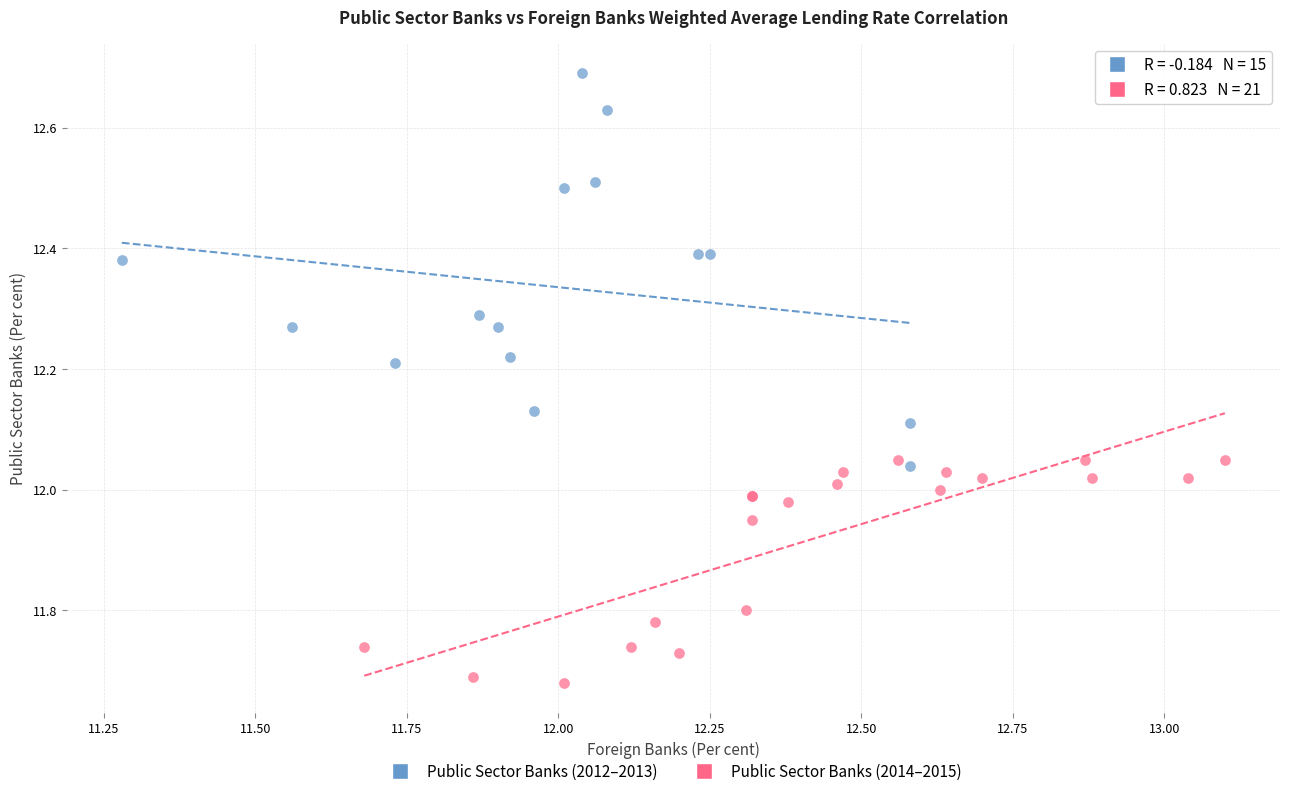

Which series contains the lowest Y value?

Public Sector Banks (2014–2015)